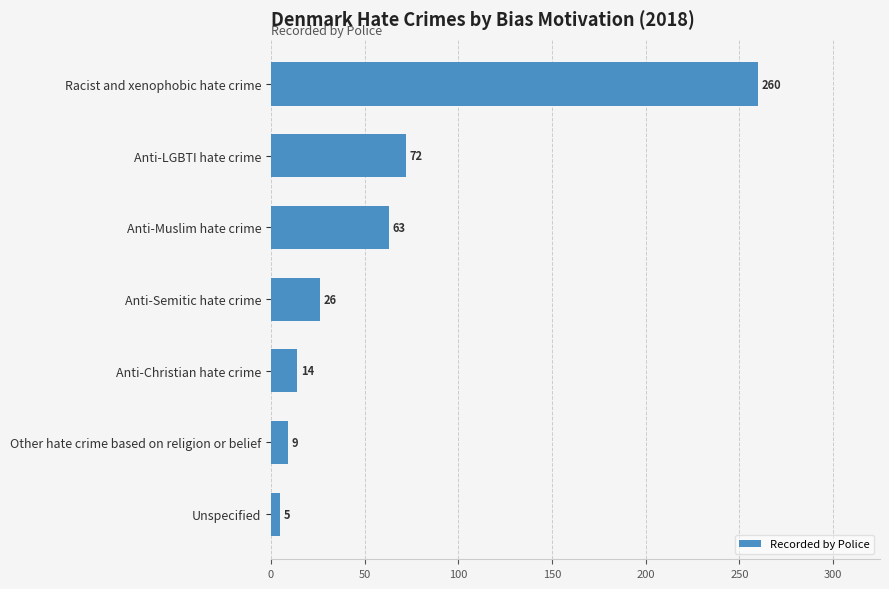

What position from the top is Racist and xenophobic hate crime?

1